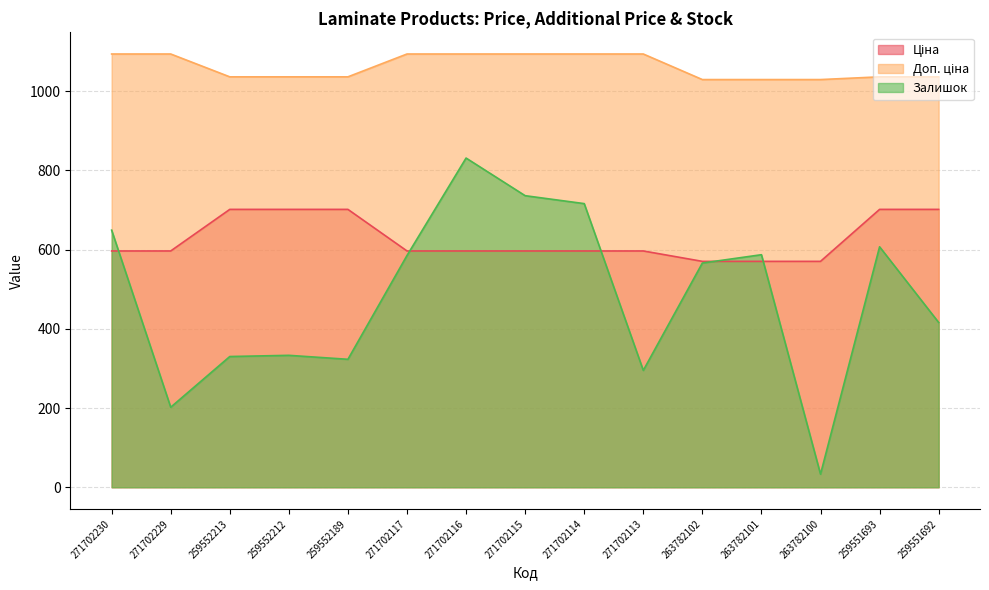

List the labels in order of Ціна value, smallest first.

263782102, 263782101, 263782100, 271702230, 271702229, 271702117, 271702116, 271702115, 271702114, 271702113, 259552213, 259552212, 259552189, 259551693, 259551692